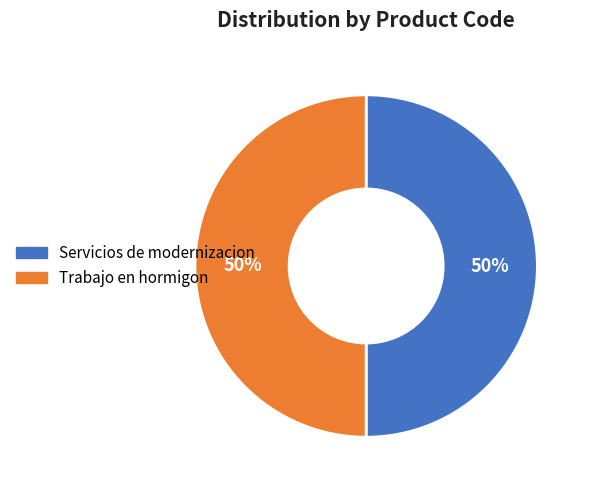

Is it true that Trabajo en hormigon is 50% of the pie?

True